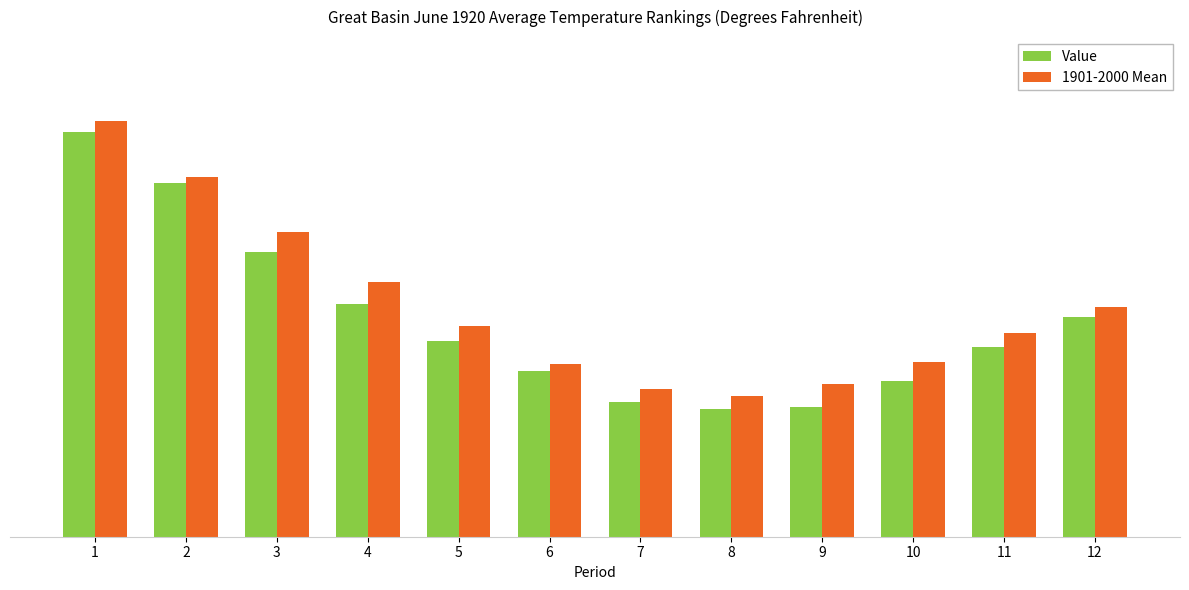

Reading left to right, list all the values displayed in this chart.

Value: 62.4	58.3	52.8	48.6	45.7	43.3	40.8	40.2	40.4	42.5	45.2	47.6
1901-2000 Mean: 63.3	58.8	54.4	50.4	46.9	43.8	41.8	41.3	42.2	44.0	46.3	48.4